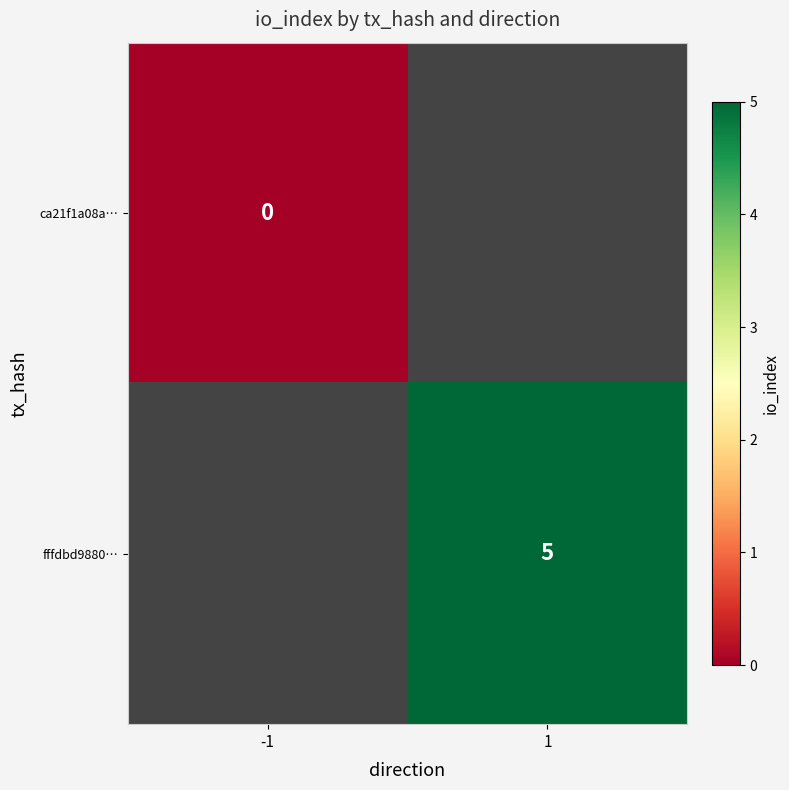

The fffdbd9880… series shows 7 at 1. True or false?

False